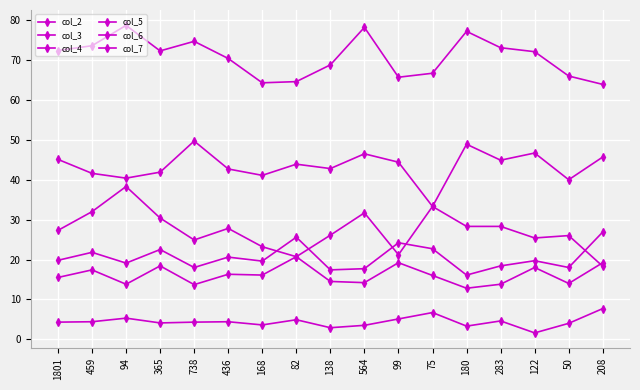

How many interior local valleys does the col_5 series have?

6